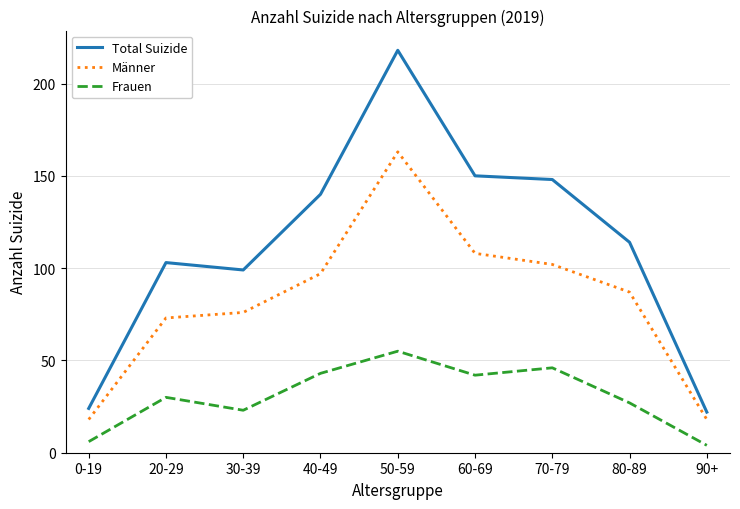

True or false: Total Suizide has more than 2 points higher than both neighbors.

False